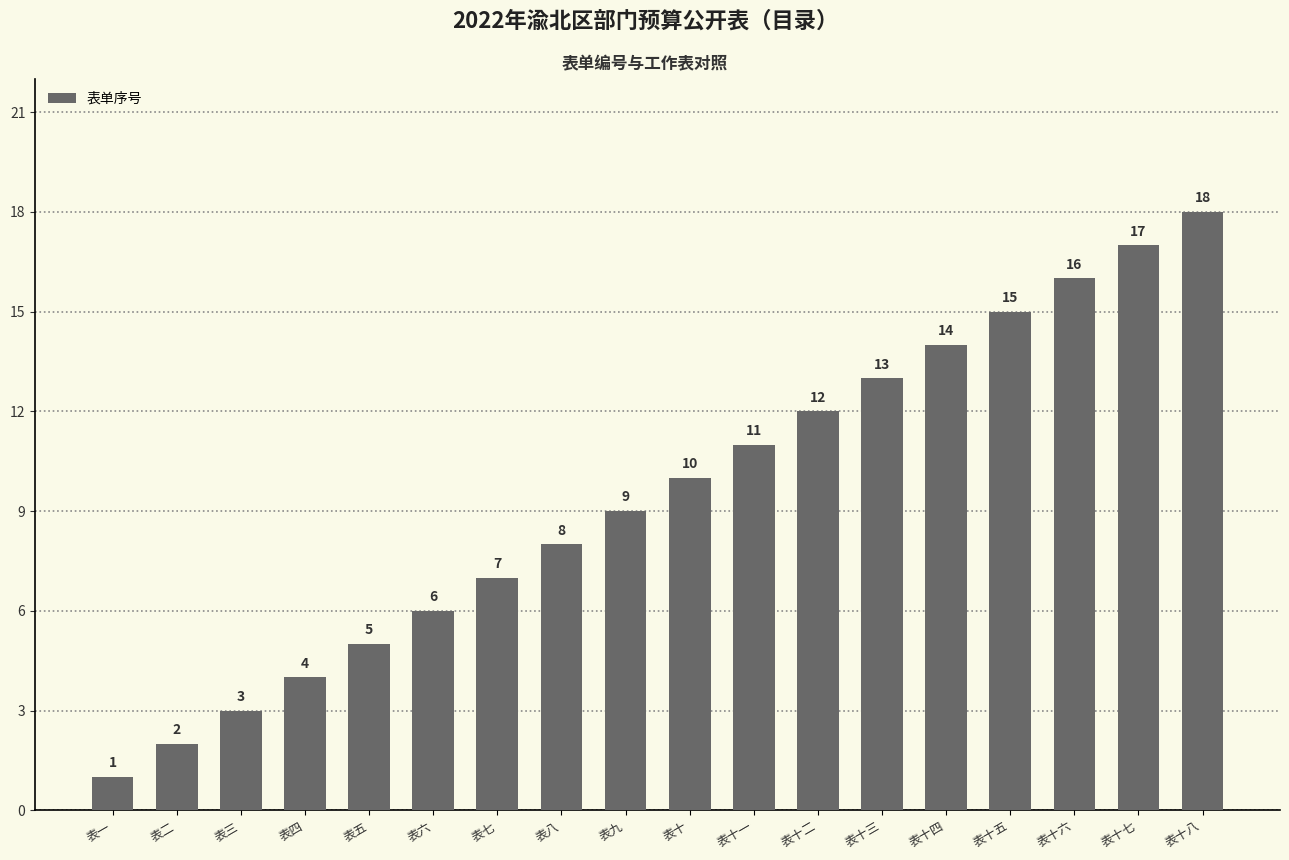

How many data points are less than 10?

9